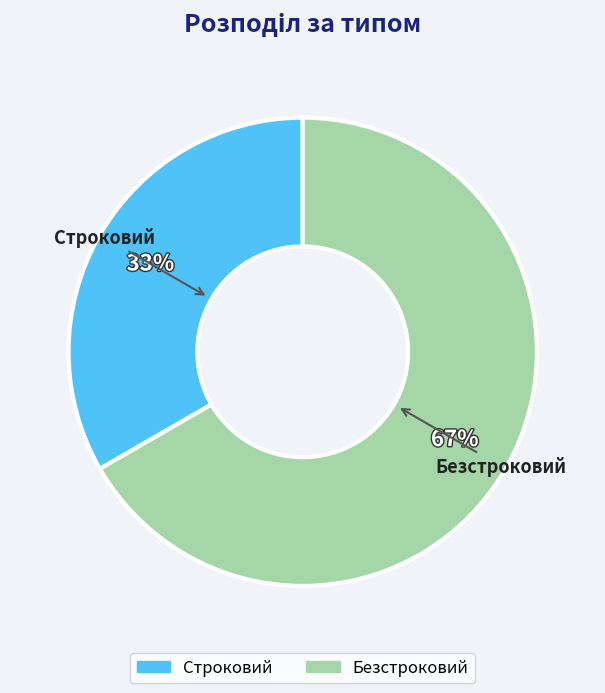

Is the sum of Безстроковий and Строковий greater than half?

Yes